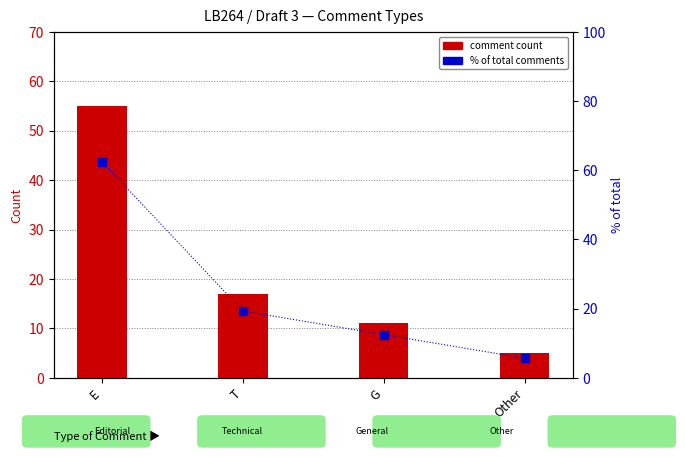

What is the total value across all series at G?

23.5